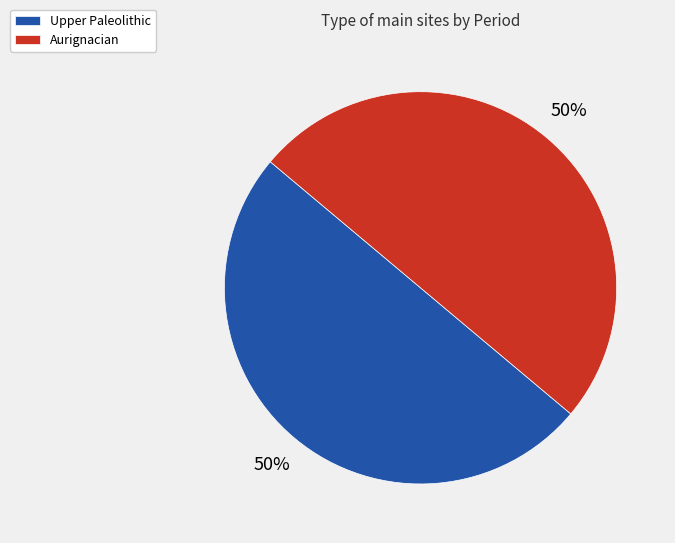

To the nearest percent, what is the average slice percentage?

50%